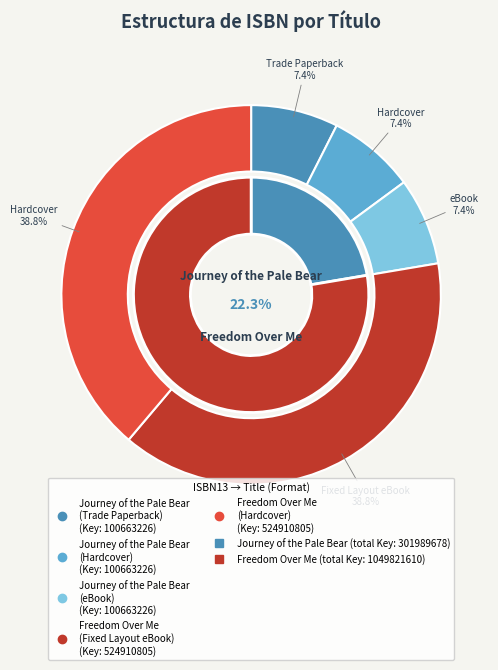

Count the number of slices in the pie.

5